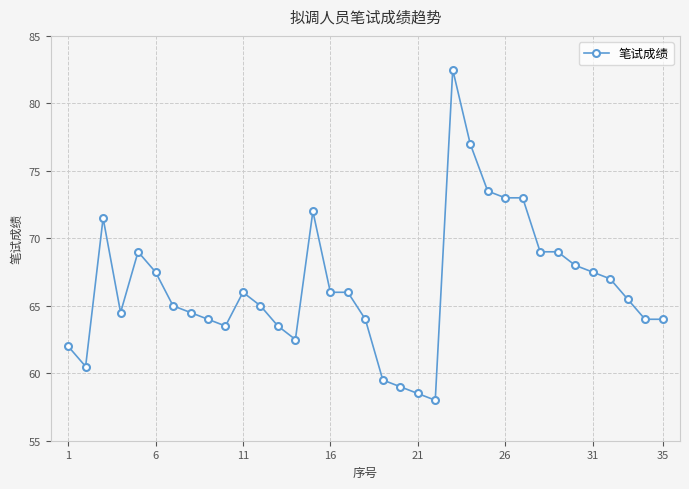

What is the value of the 3rd point from the left?

71.5